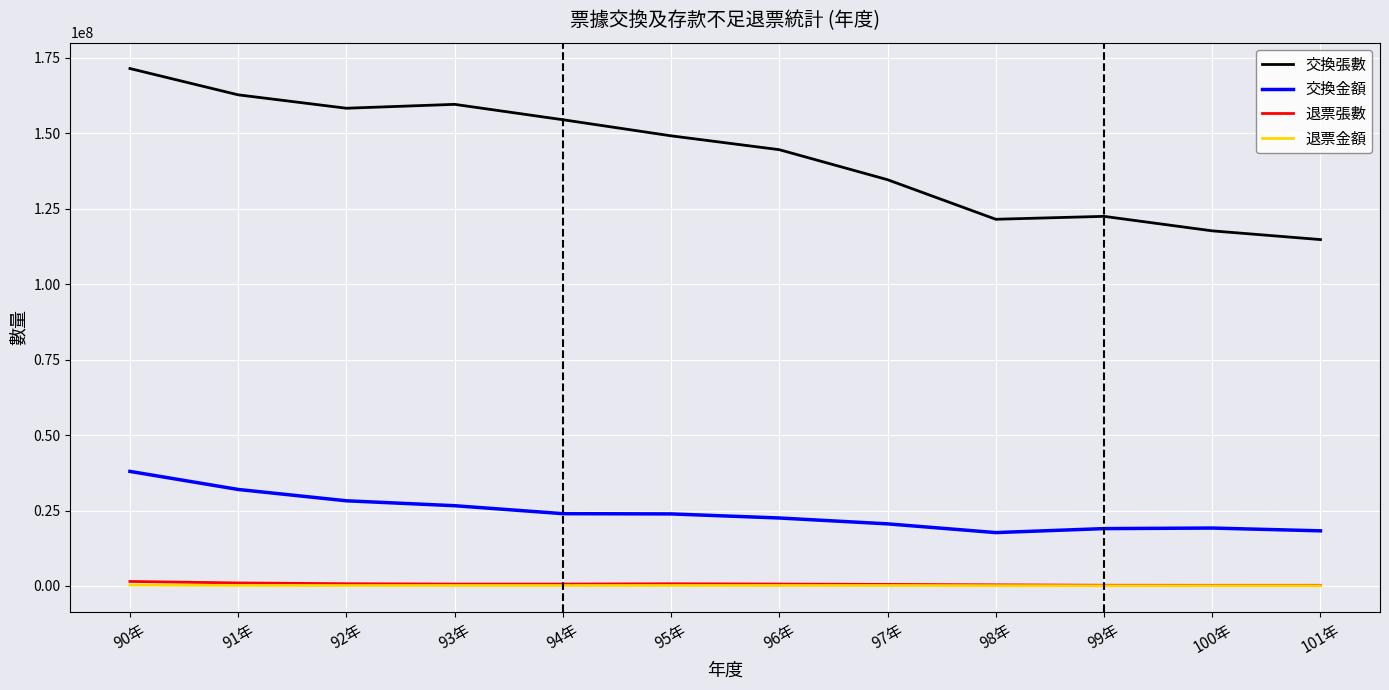

What is the minimum value for 交換張數?

114811240